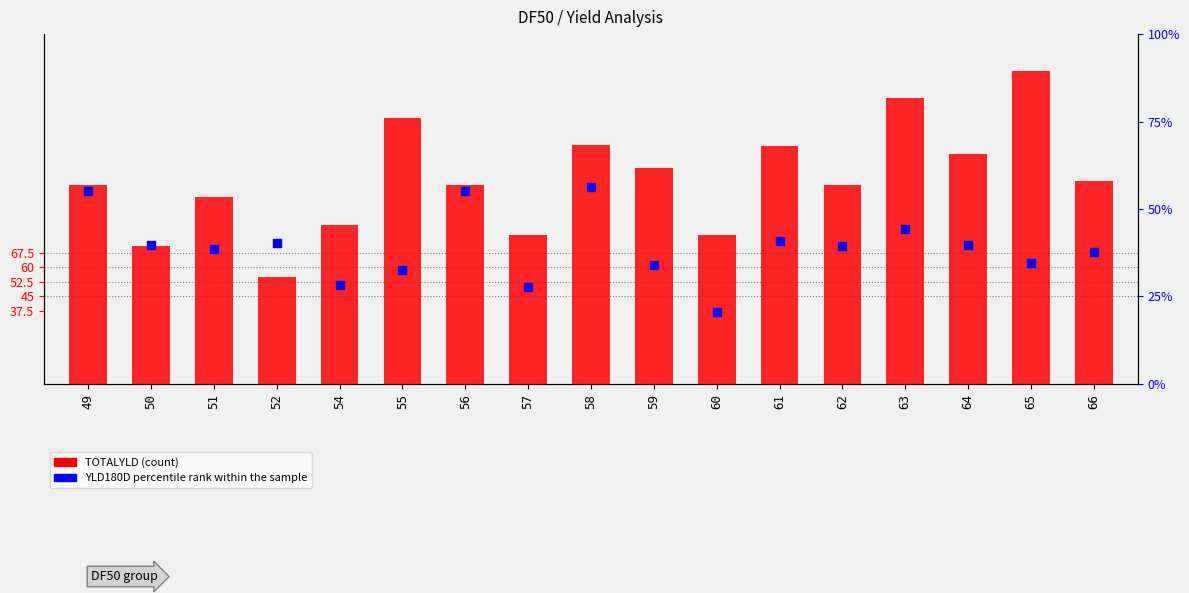

Which series has the largest Y range (max minus min)?

TOTALYLD (count)